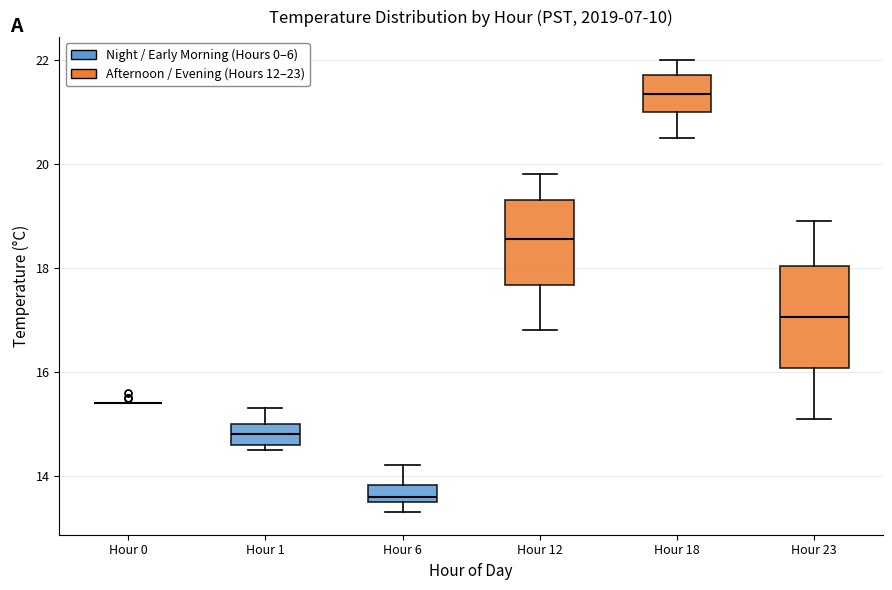

Reading left to right, transcribe this box plot: for each box, give where its median line is, the range the box spans, and where its two whiskers end, as read against the y-axis. The values are not printed on the chart, so give them approximately, as read against the axis.

Hour 0: box collapsed to a line at 15.4, whiskers 15.4 to 15.4
Hour 1: median 14.8, box 14.6 to 15.0, whiskers 14.6 (just below the box's lower edge) to 15.4
Hour 6: median 13.6 (just above the box's lower edge), box 13.6 to 13.8, whiskers 13.4 to 14.2
Hour 12: median 18.6, box 17.6 to 19.4, whiskers 16.8 to 19.8
Hour 18: median 21.4, box 21.0 to 21.8, whiskers 20.6 to 22.0
Hour 23: median 17.0, box 16.0 to 18.0, whiskers 15.2 to 19.0